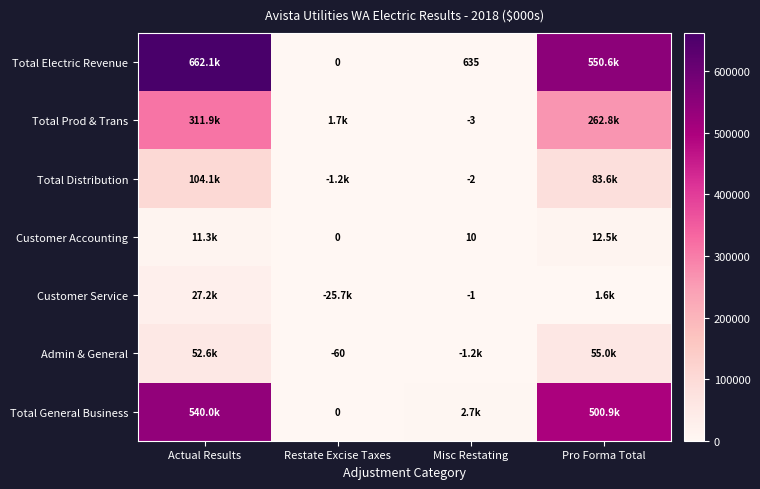

The Total Prod & Trans series shows -4 at Misc Restating. True or false?

False